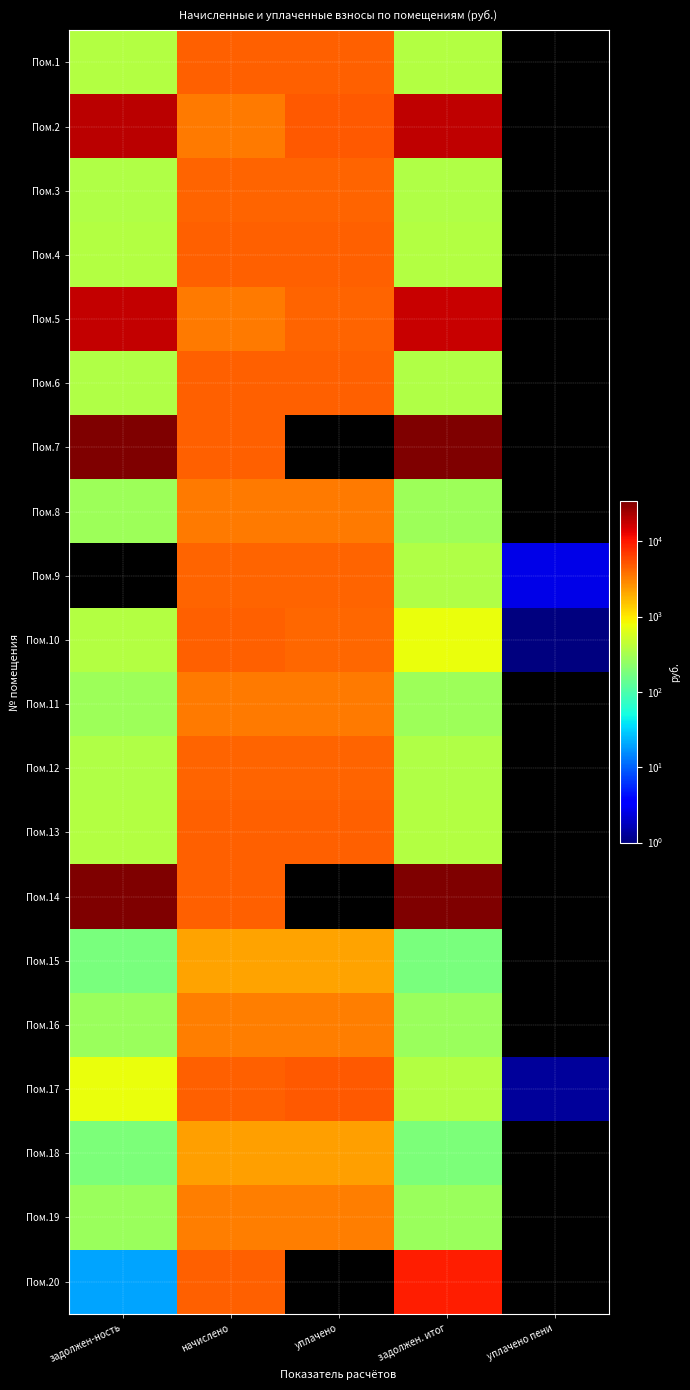

At уплачено, list the series in order from smallest to largest.

Пом.7, Пом.14, Пом.20, Пом.15, Пом.18, Пом.16, Пом.19, Пом.11, Пом.8, Пом.10, Пом.3, Пом.9, Пом.12, Пом.5, Пом.6, Пом.1, Пом.13, Пом.4, Пом.17, Пом.2